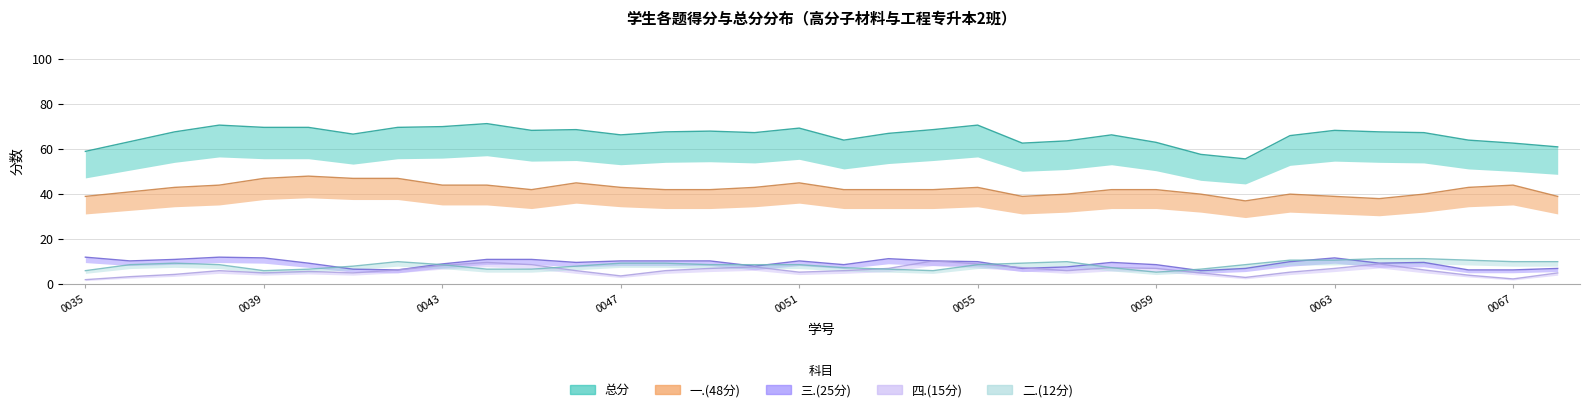

Where is 三.(25分) nearest to the value 8?

2023080043